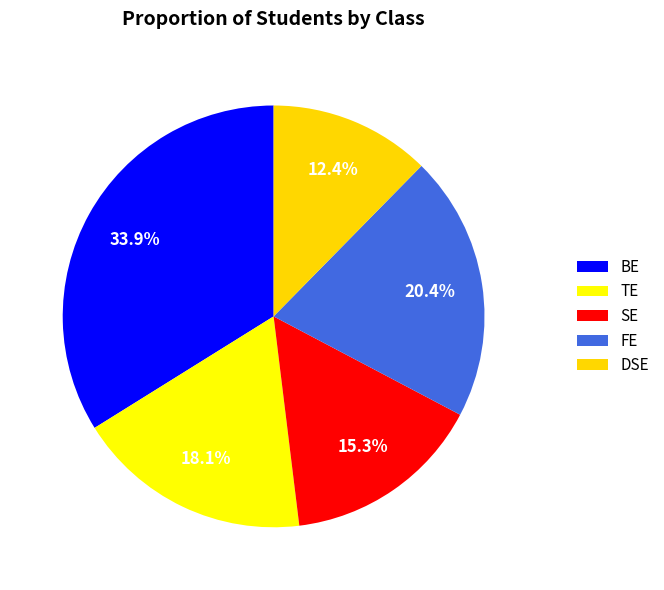

Count the number of slices in the pie.

5